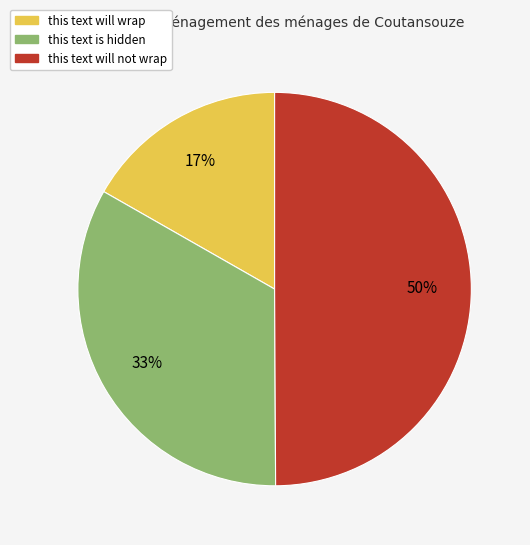

Is the sum of this text will not wrap and this text is hidden greater than half?

Yes